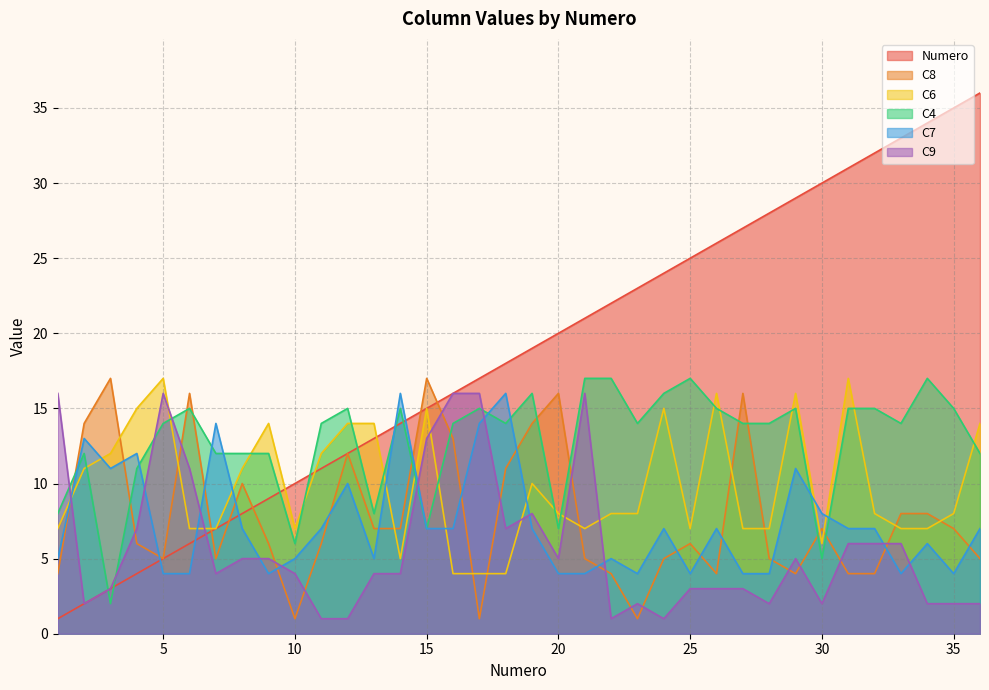

At which label does Numero reach its peak?

36